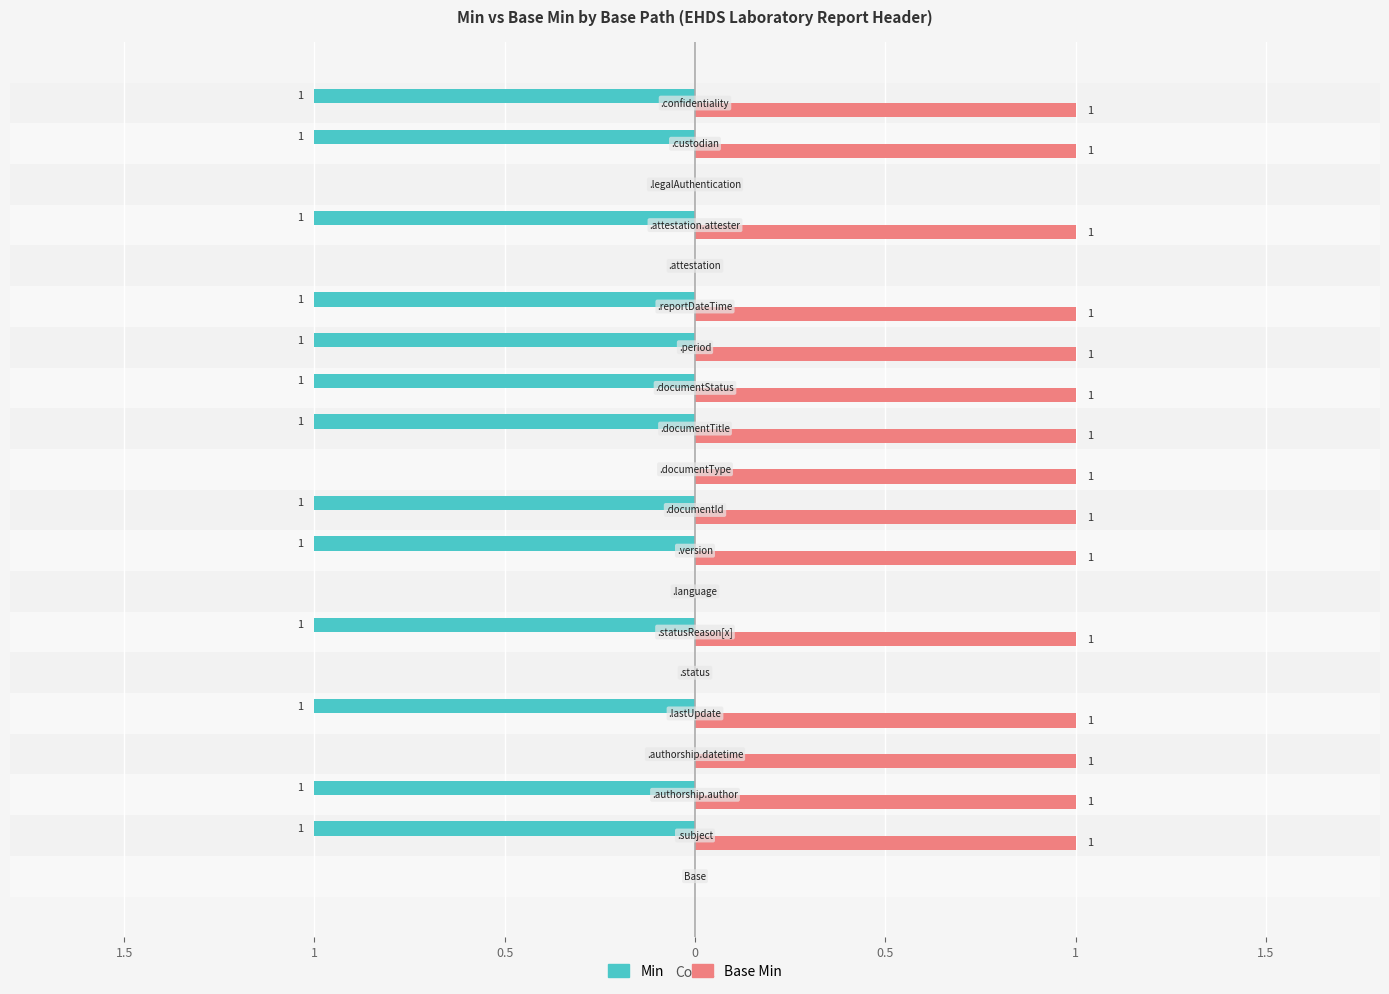

What is the difference between the second highest and minimum values in the Base Min series?

1